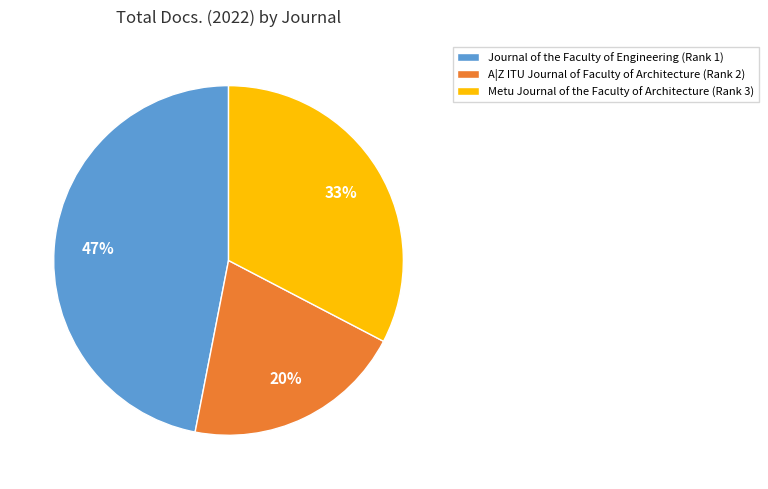

Between A|Z ITU Journal of Faculty of Architecture and Metu Journal of the Faculty of Architecture, which is larger?

Metu Journal of the Faculty of Architecture